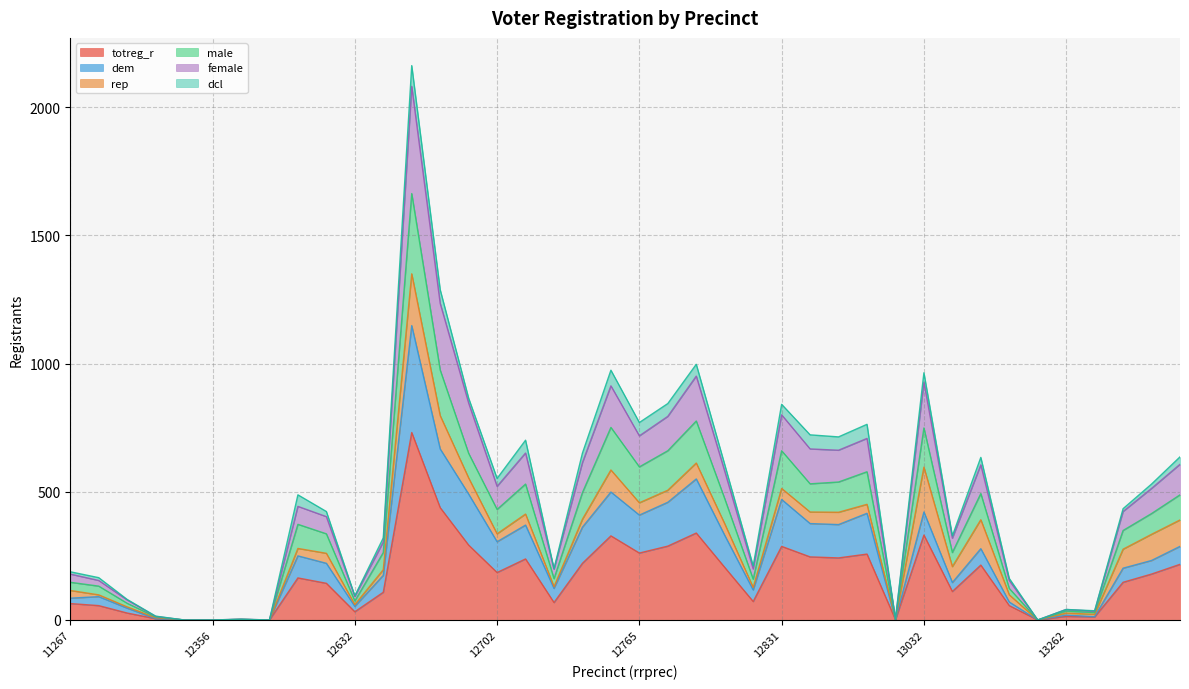

Where is male nearest to the value 831?

12786